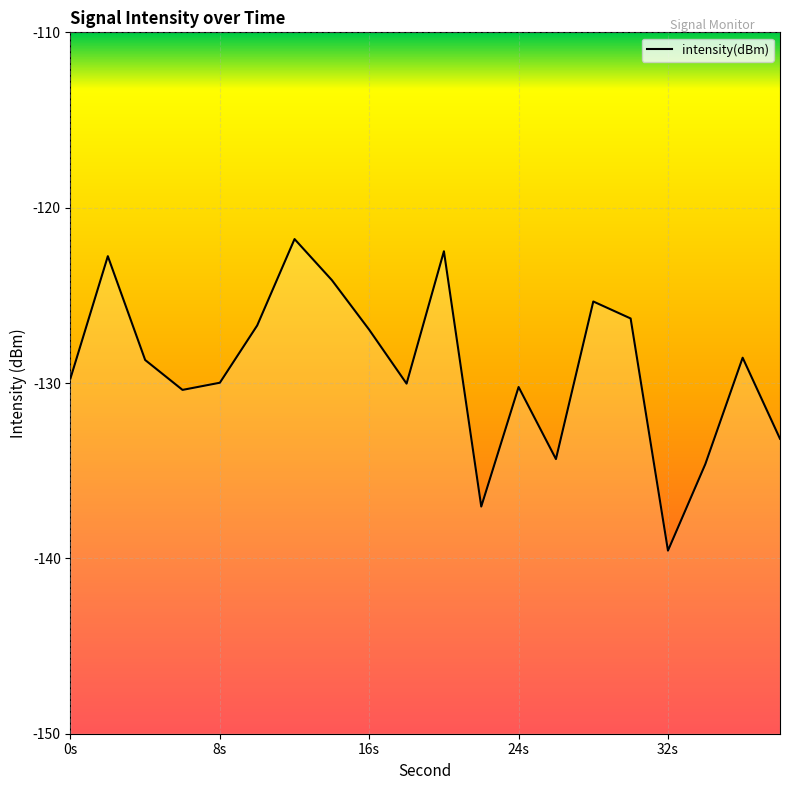

What is the greatest value displayed?

-121.8